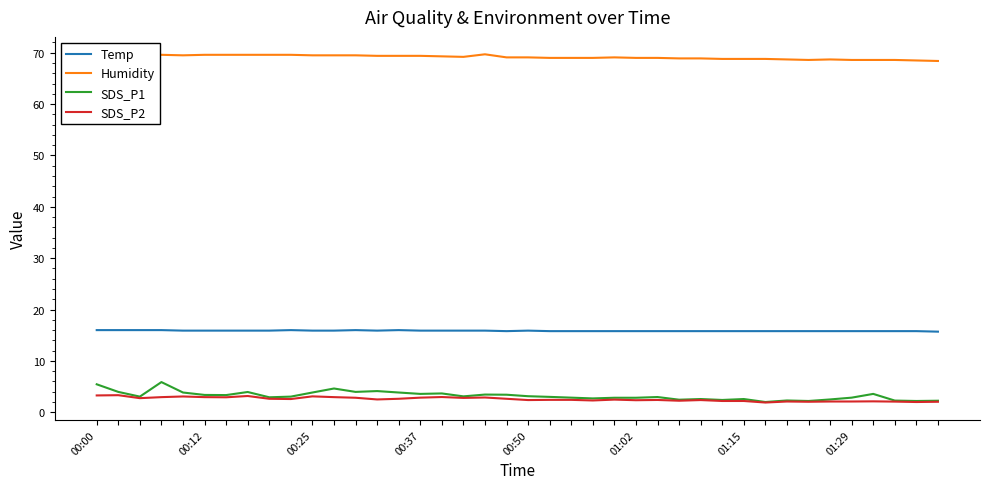

Which series has the largest total across all categories?

Humidity